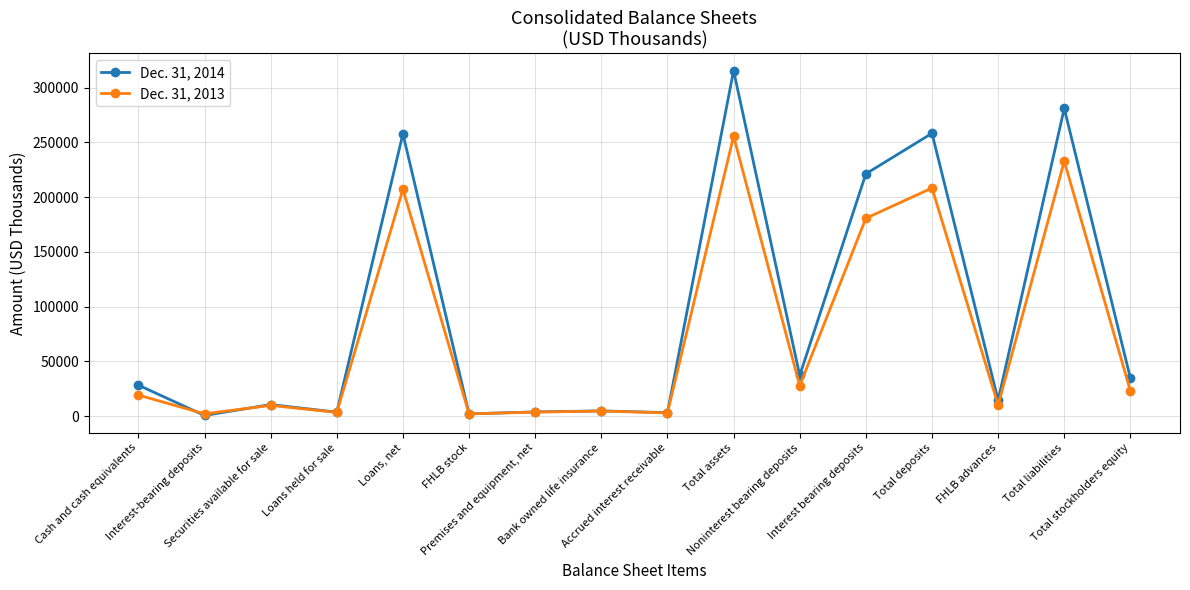

What is the average value of the Dec. 31, 2013 series?

74514